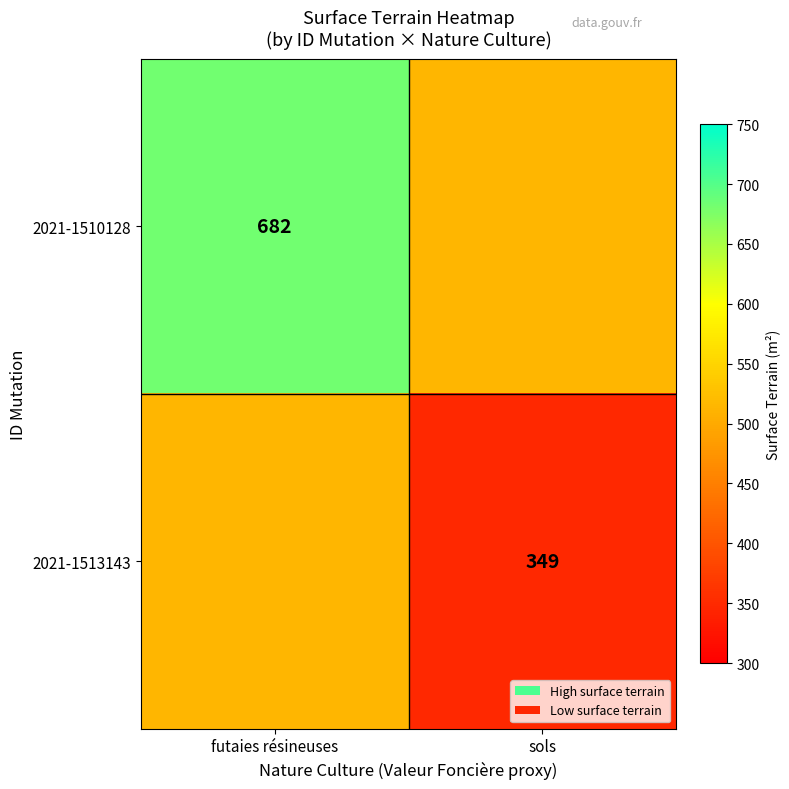

Is it true that 2021-1513143 equals 187.6 at sols?

False